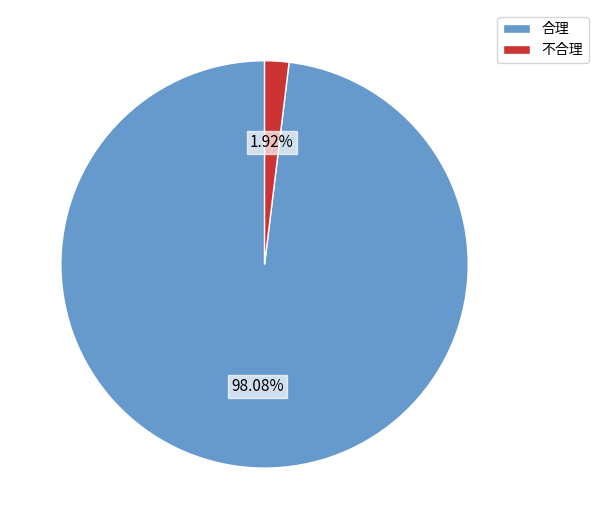

Is 合理 the majority of the pie?

Yes